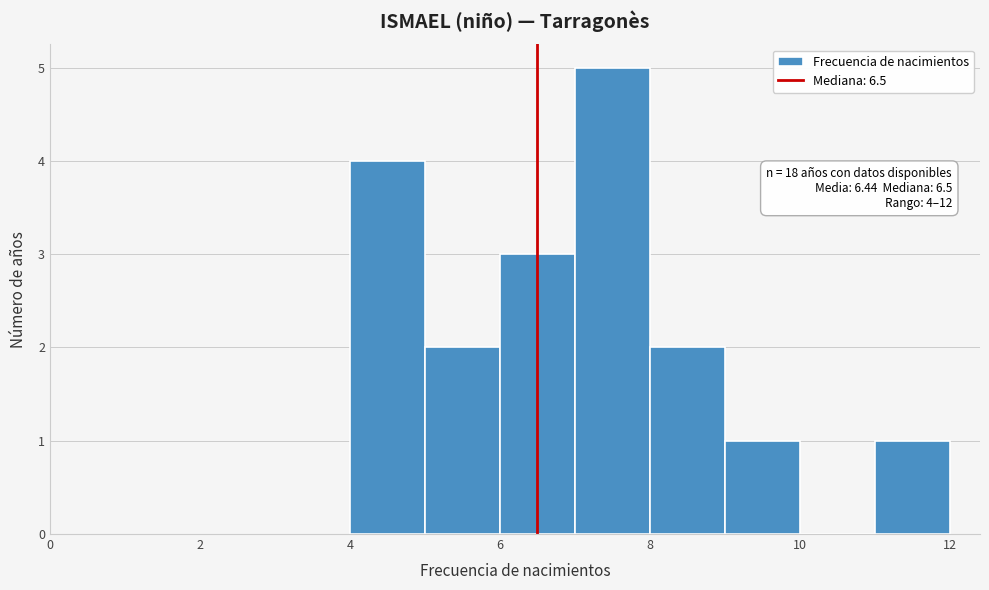

Over which range of the x-axis is the bar tallest?

7 to 8